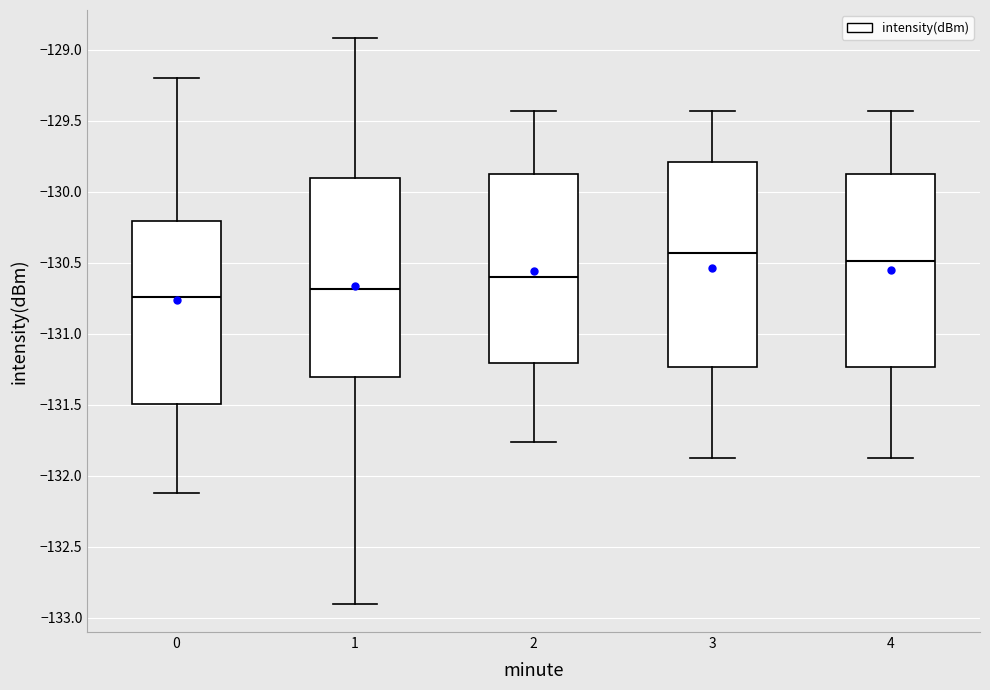

Reading left to right, transcribe this box plot: for each box, give where its median line is, the range the box spans, and where its two whiskers end, as read against the y-axis. The values are not printed on the chart, so give them approximately, as read against the axis.

0: median -130.75, box -131.50 to -130.20, whiskers -132.10 to -129.20
1: median -130.70, box -131.30 to -129.90, whiskers -132.90 to -128.90
2: median -130.60, box -131.20 to -129.90, whiskers -131.75 to -129.45
3: median -130.45, box -131.25 to -129.80, whiskers -131.90 to -129.45
4: median -130.50, box -131.25 to -129.90, whiskers -131.90 to -129.45